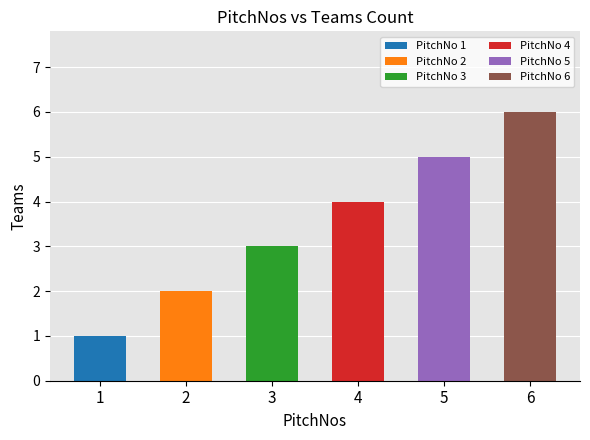

List the labels in order of value, largest first.

6, 5, 4, 3, 2, 1